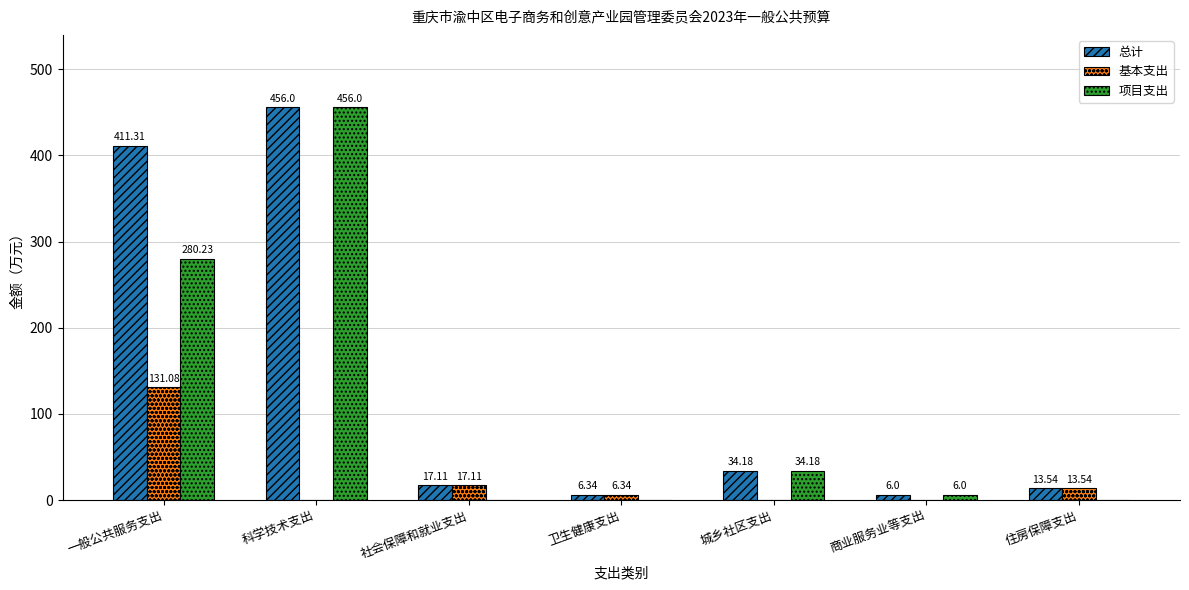

Which category has the highest value in the 基本支出 series?

一般公共服务支出